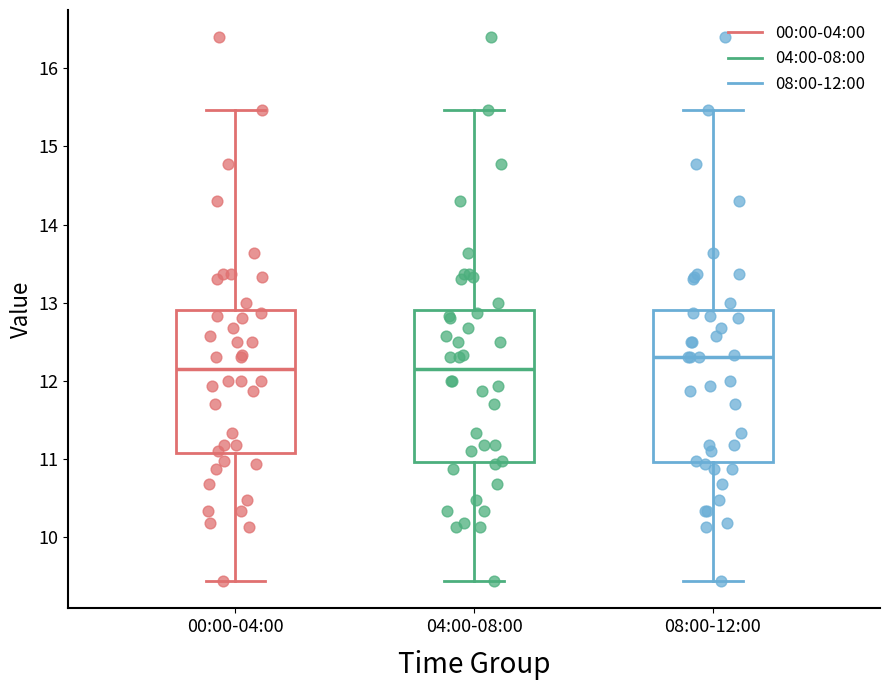

Which box has the highest median line?

08:00-12:00